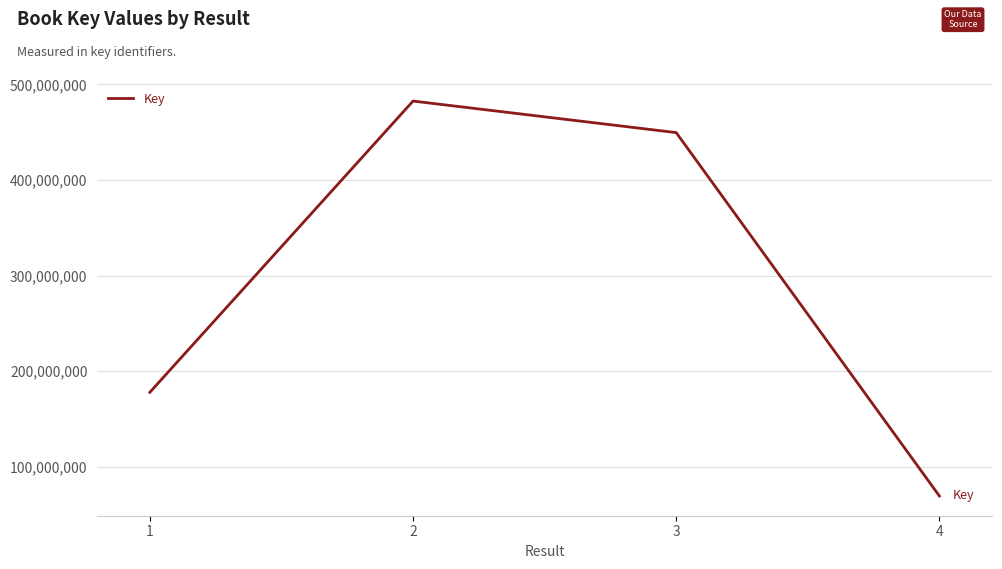

Rank the categories by value from lowest to highest.

4, 1, 3, 2